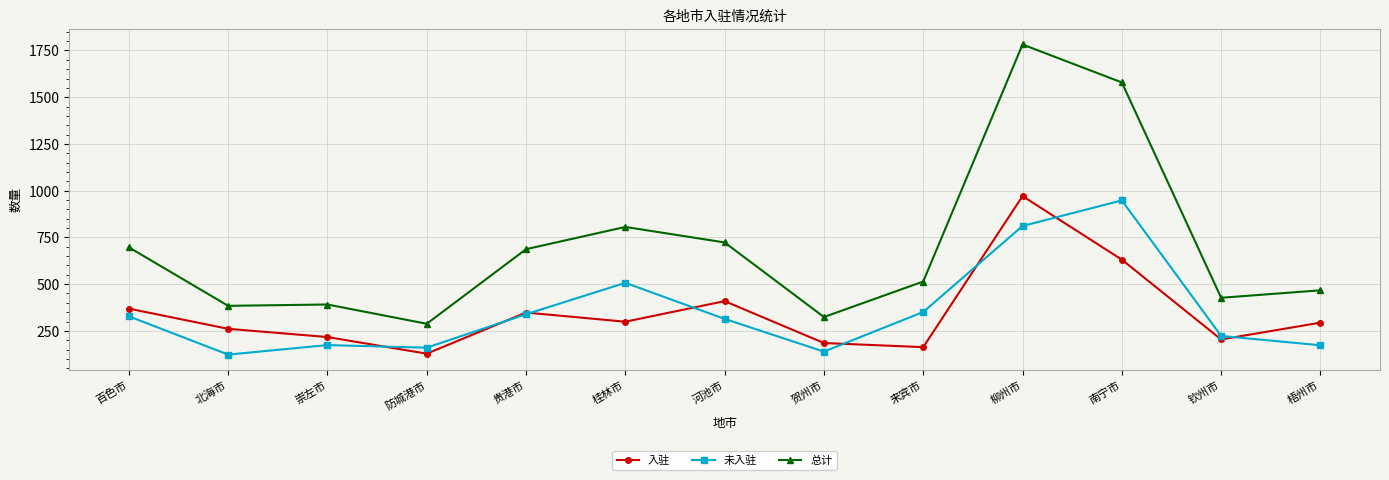

What is the label of the 9th point from the right?

贵港市